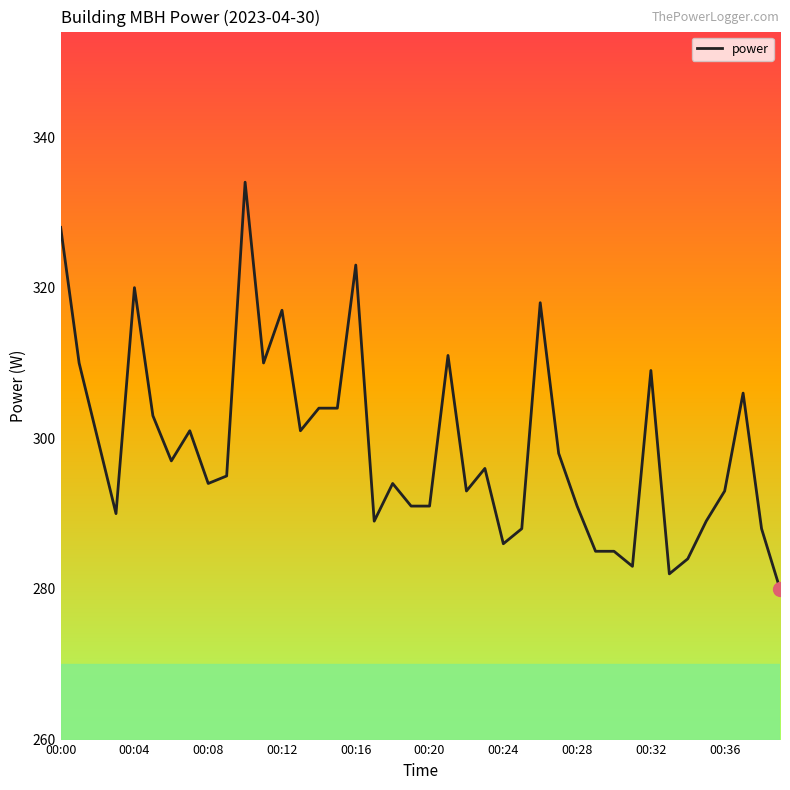

What is the difference between the maximum and minimum values?

54